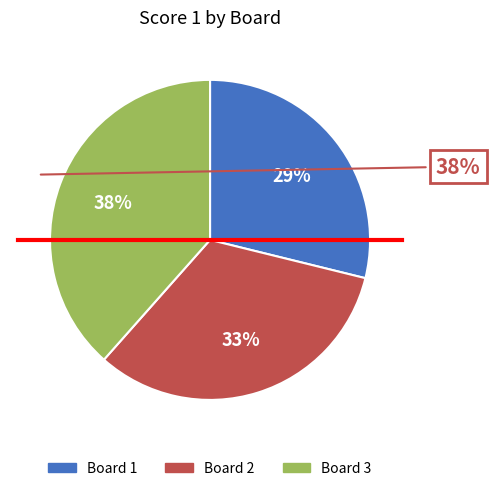

Does any single category account for the majority?

No